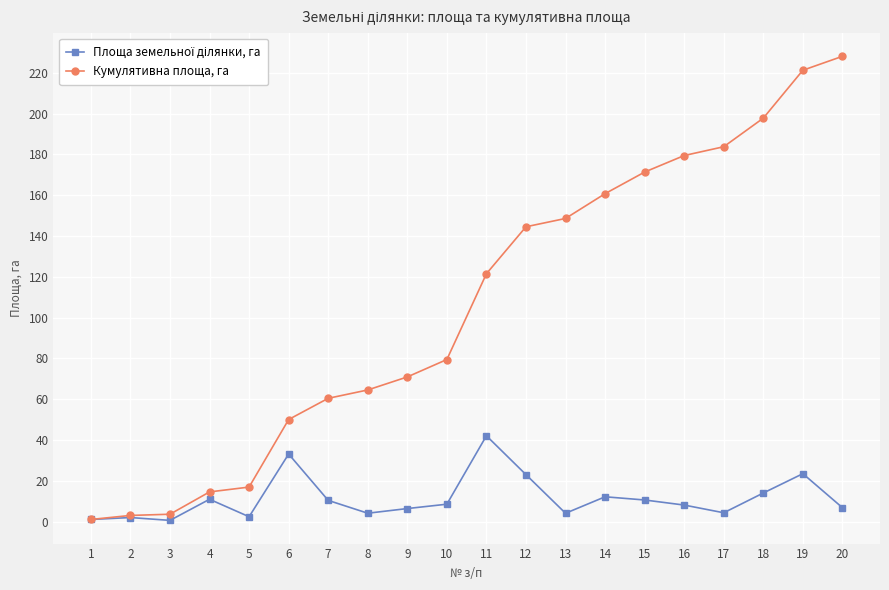

What is the total value across all series at 7?

70.8